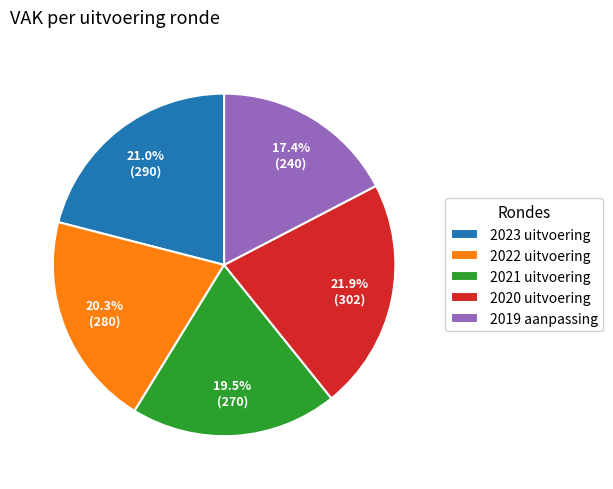

Does any single category account for the majority?

No